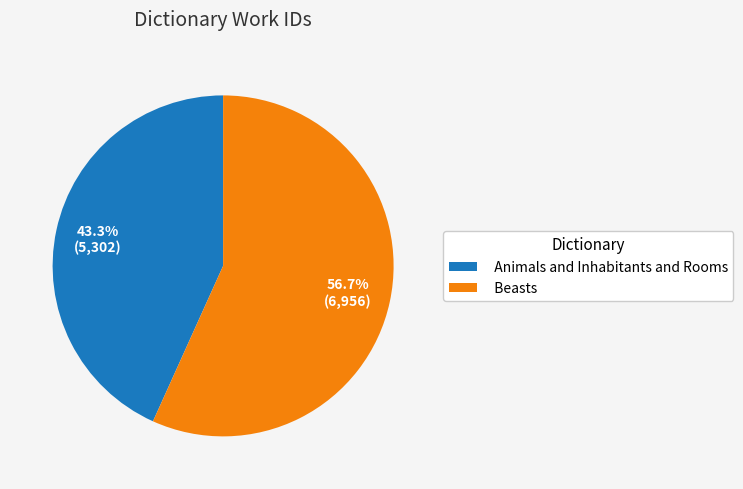

Is it true that Beasts is 57% of the pie?

True